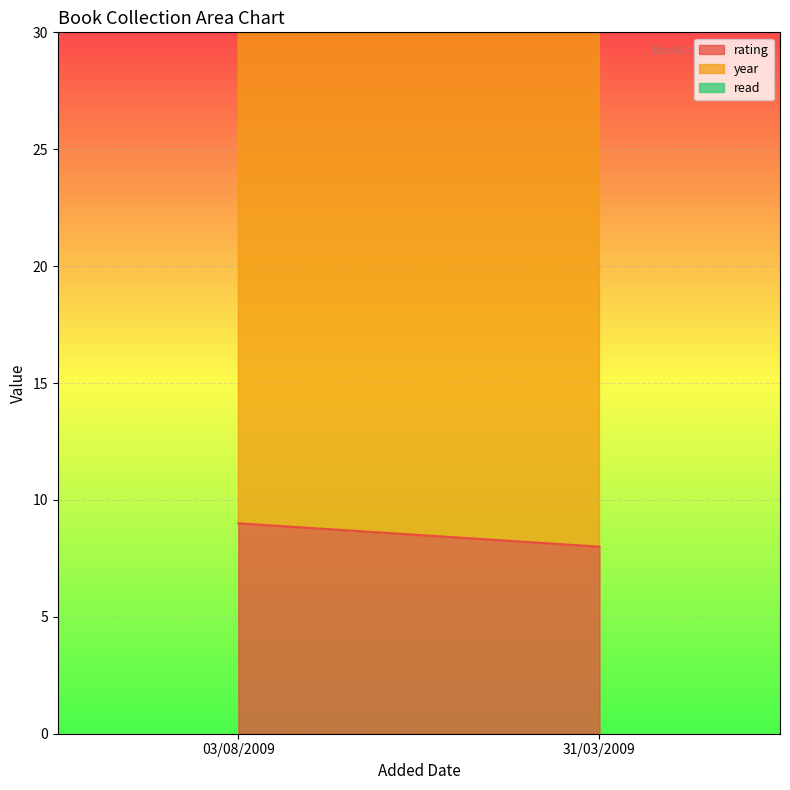

At which label does read reach its minimum?

03/08/2009